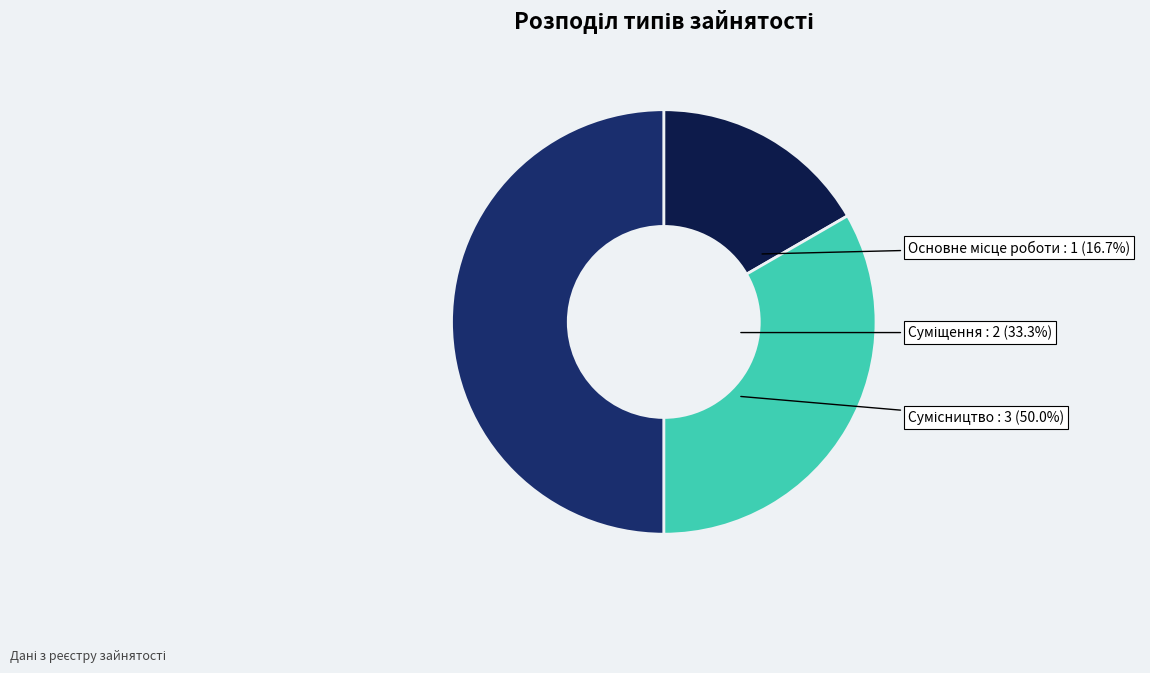

To the nearest percent, what is the difference between the Основне місце роботи and Суміщення slice percentages?

17%